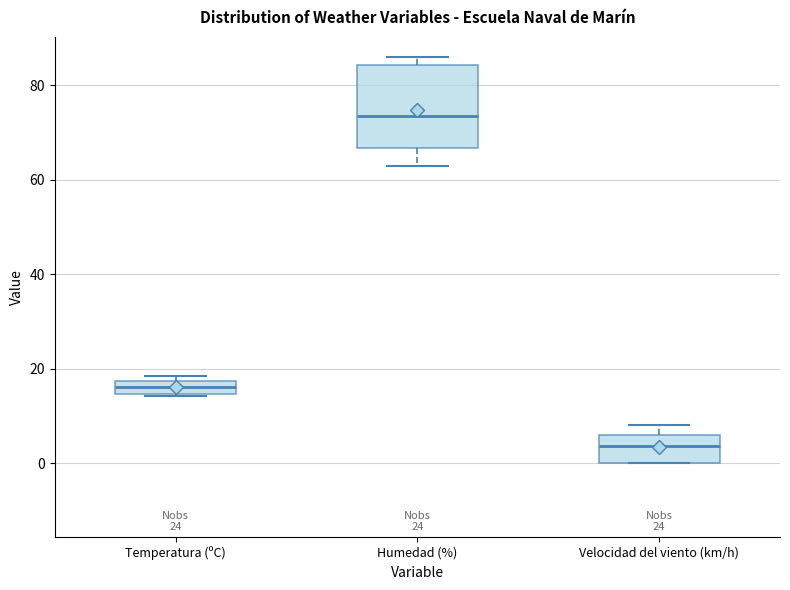

Where does the median line of the box for Temperatura (ºC) sit on the y-axis? The values are not printed on the chart, so give them approximately, as read against the axis.

16